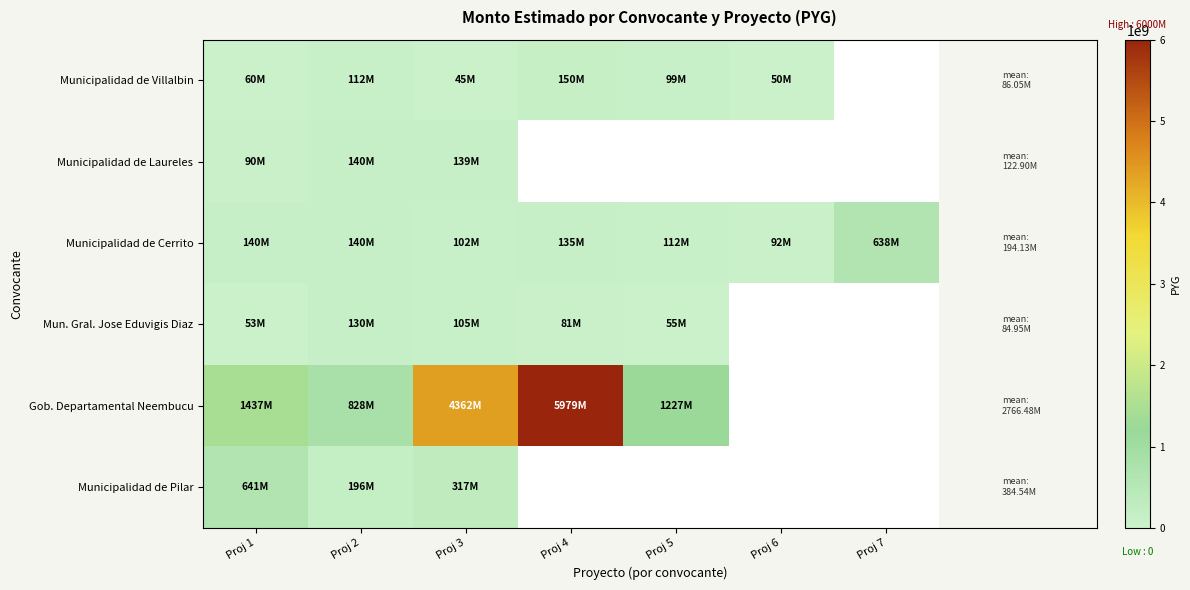

List the labels in order of Municipalidad de Cerrito value, largest first.

Proj 7, Proj 2, Proj 1, Proj 4, Proj 5, Proj 3, Proj 6